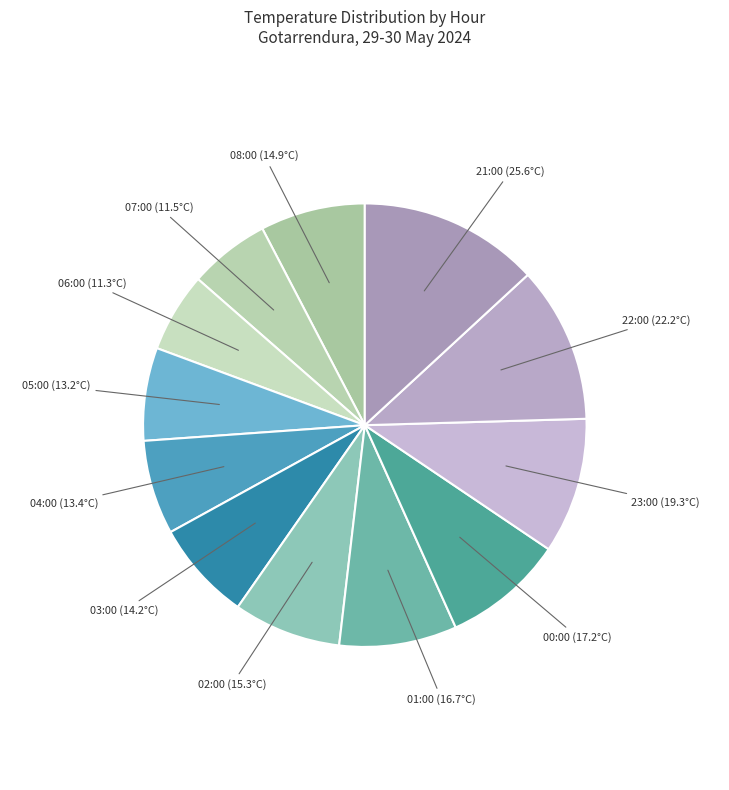

How many slices are in this pie chart?

12